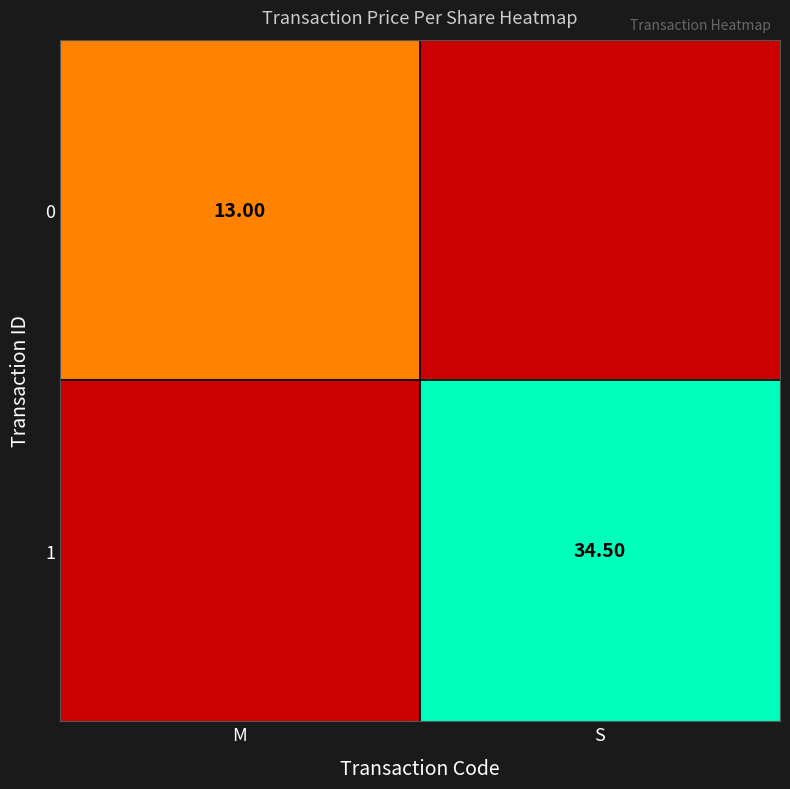

What is the highest value of the 1 series?

34.5